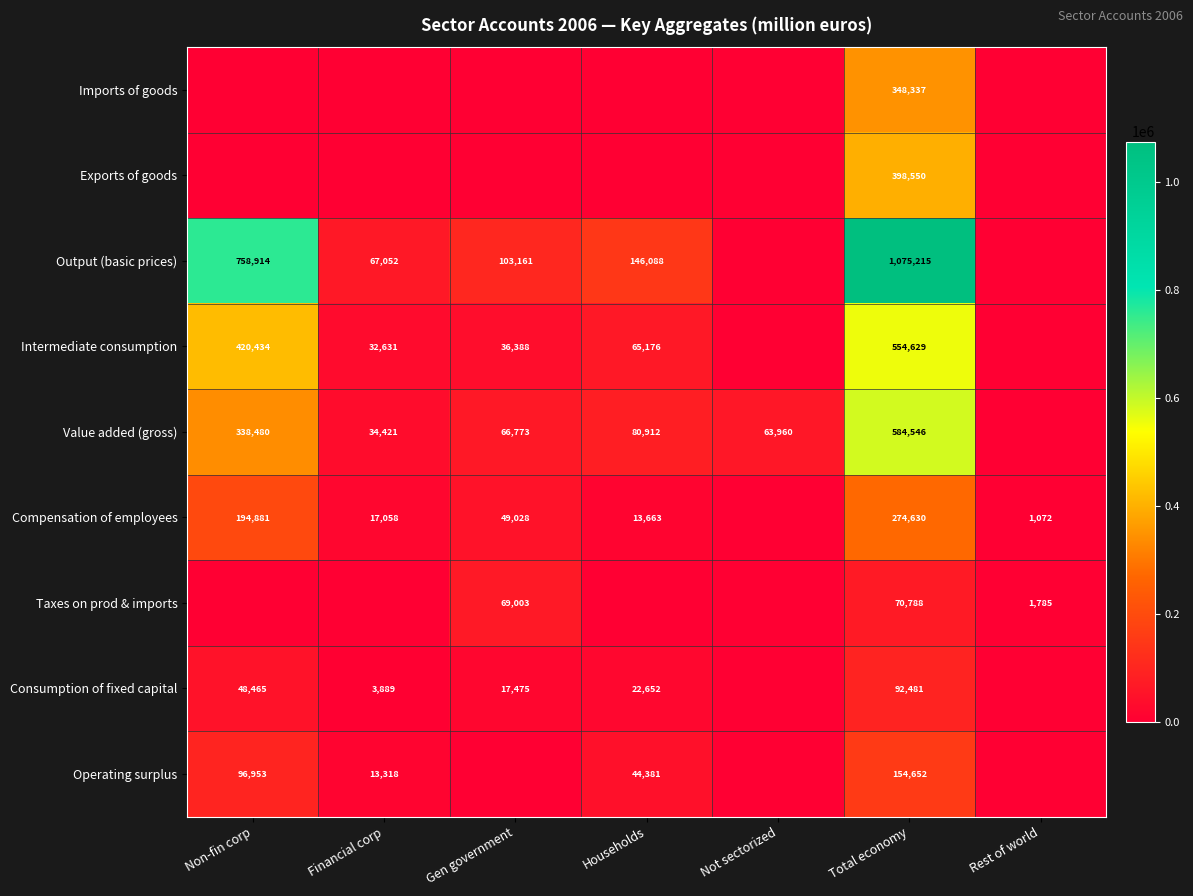

Is it true that Intermediate consumption equals 554629 at Total economy?

True